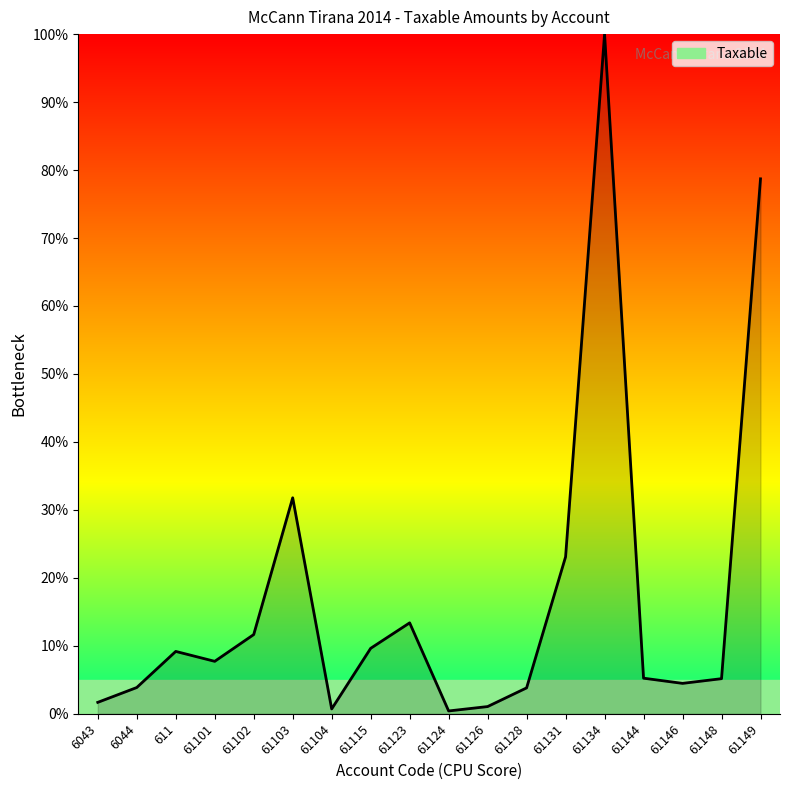

What is the sum of the values at 61148 and 6044?

9.0